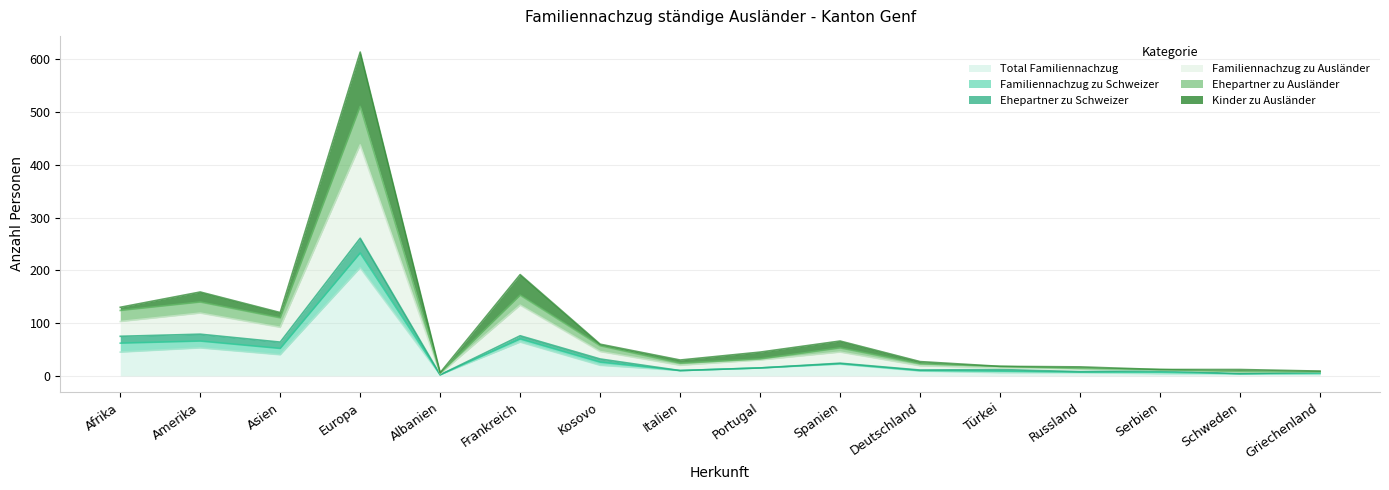

Does the chart have visible grid lines?

Yes